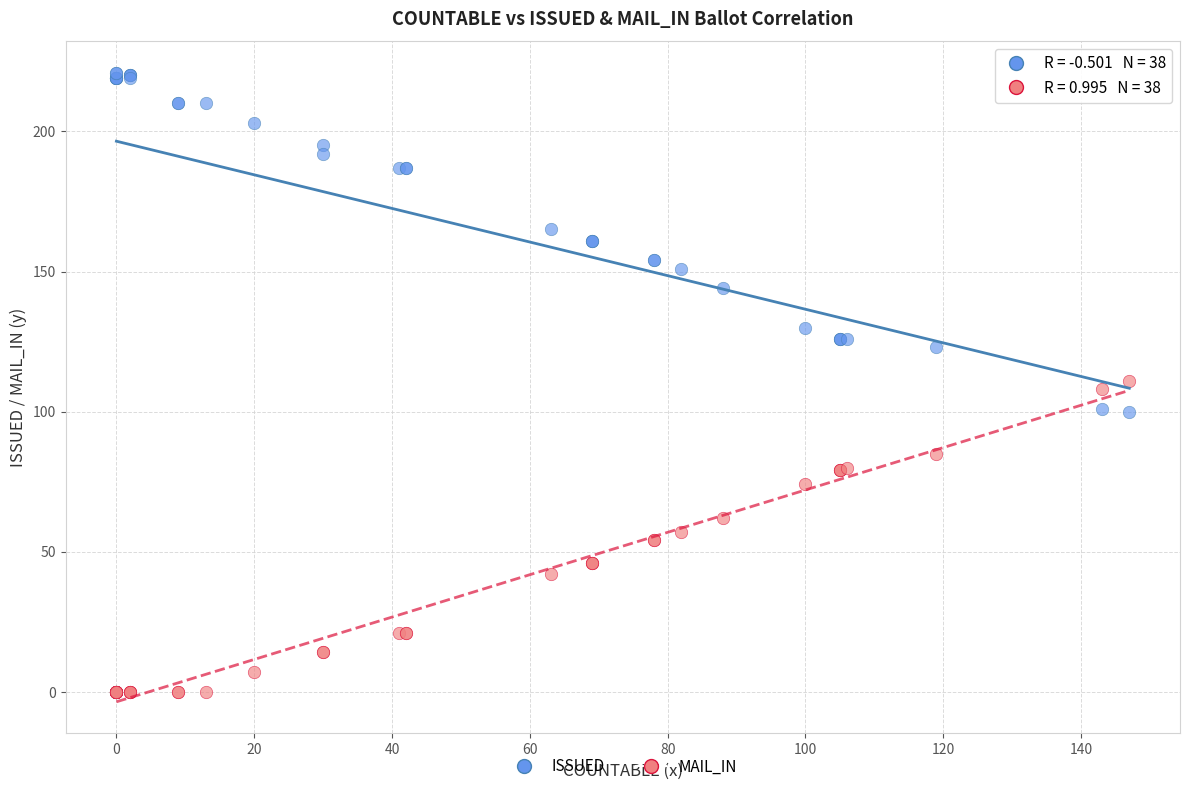

What are all the series names shown in the legend?

ISSUED, MAIL_IN